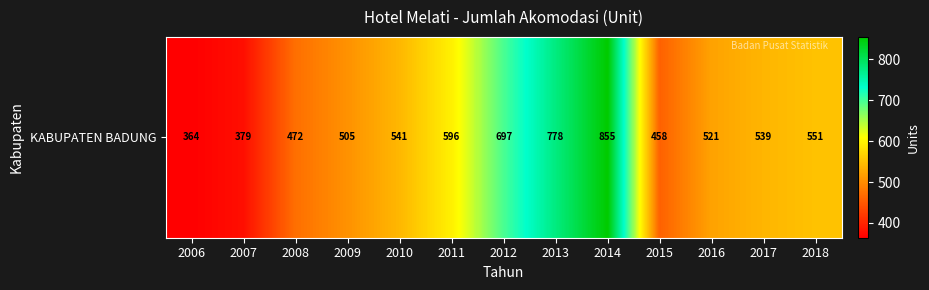

What is the minimum value shown in the chart?

364